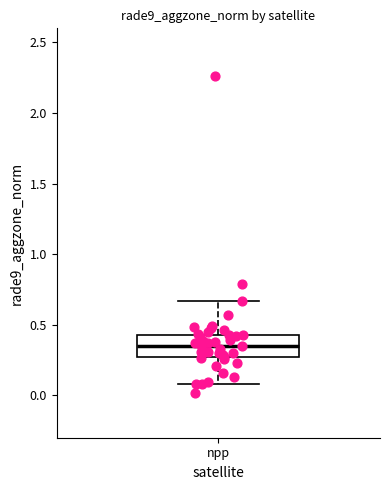

Transcribe this box plot: give where the median line is, the range the box spans, and where the two whiskers end, as read against the y-axis. The values are not printed on the chart, so give them approximately, as read against the axis.

median 0.35, box 0.25 to 0.45, whiskers 0.10 to 0.65